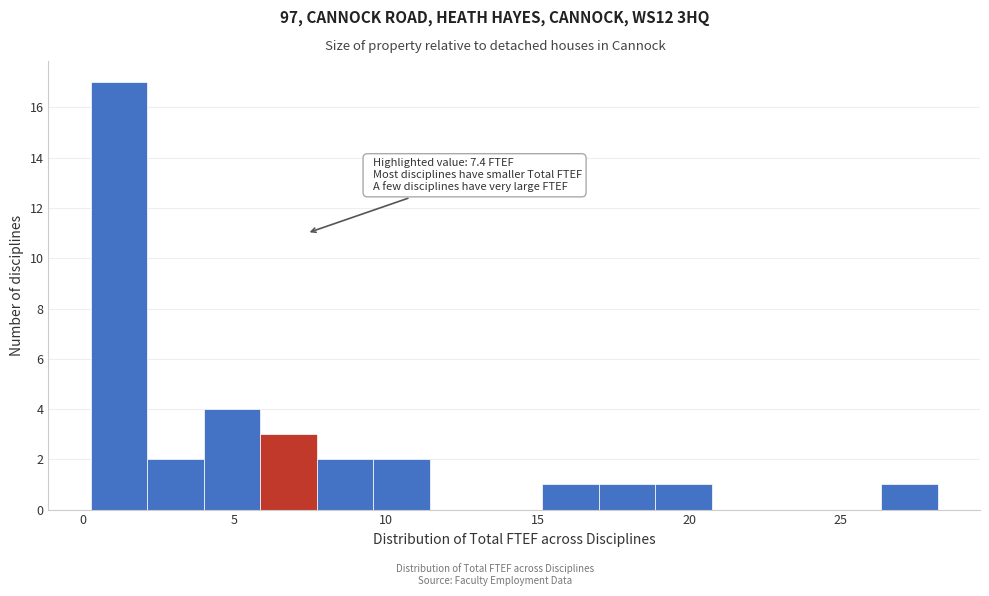

Read against the x-axis, roughly where is the centre of the tallest bar?

1.0